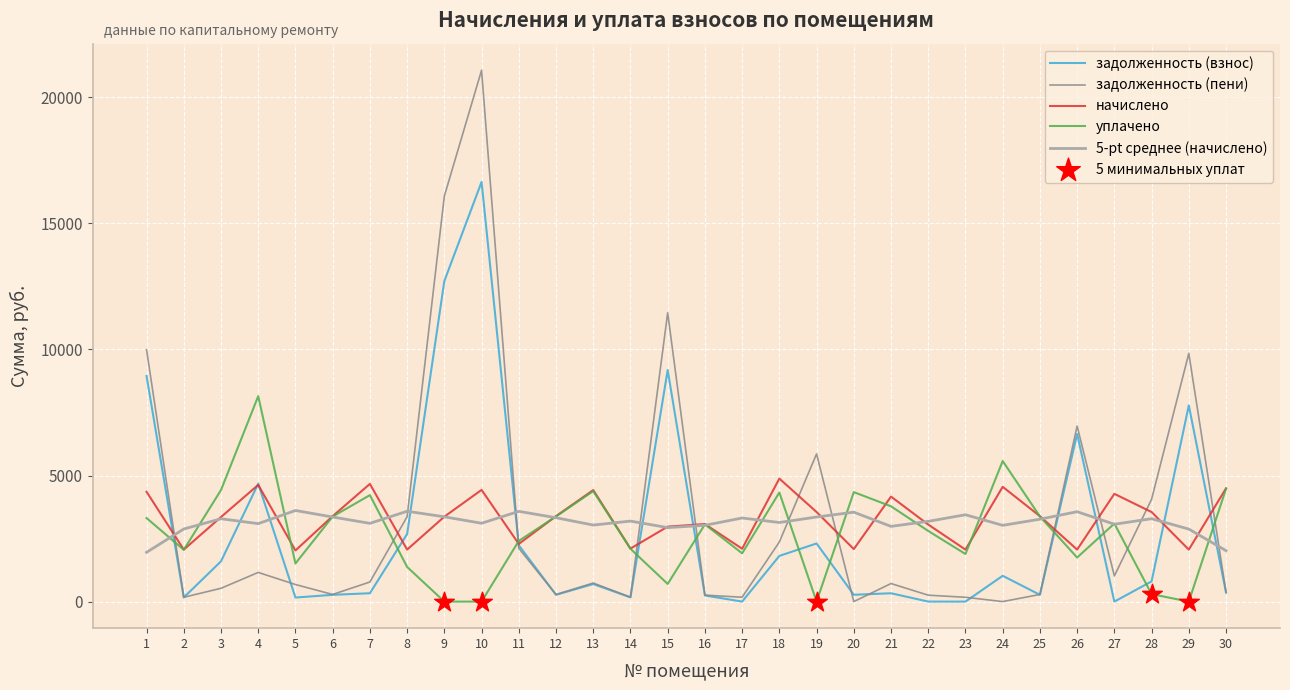

What is the total value across all series at 17?

7499.0